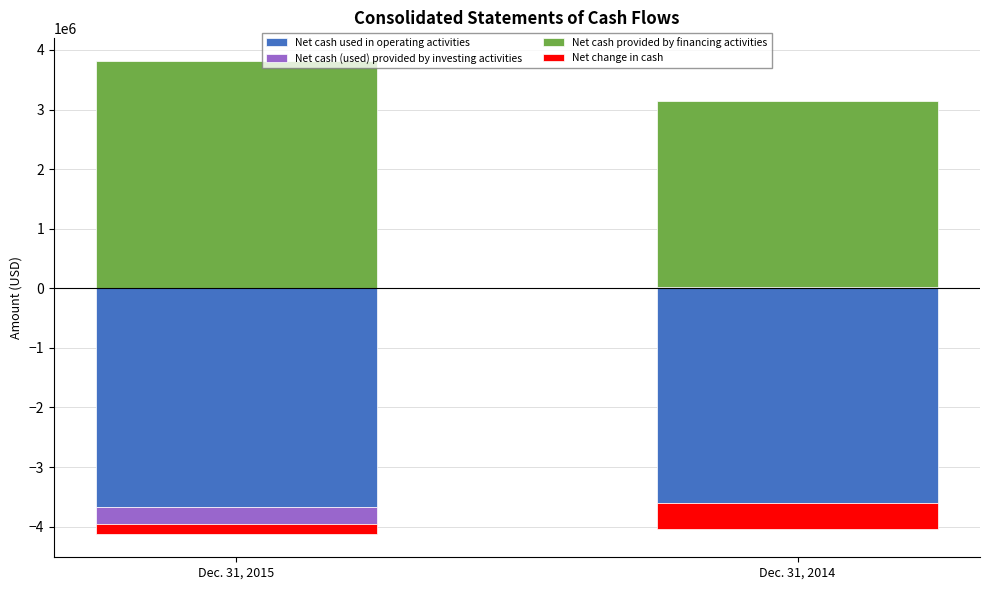

Read the Net cash used in operating activities value at Dec. 31, 2015, to the nearest 50.

-3663350